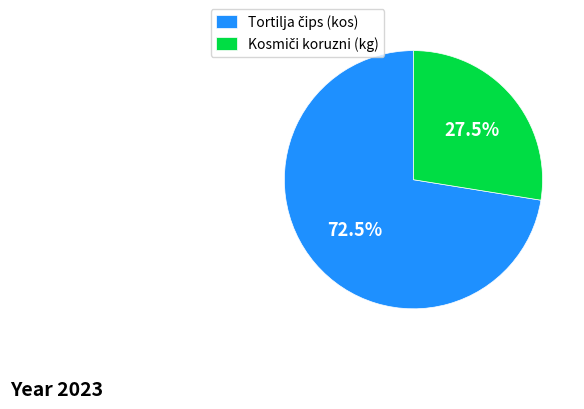

Count the number of slices in the pie.

2